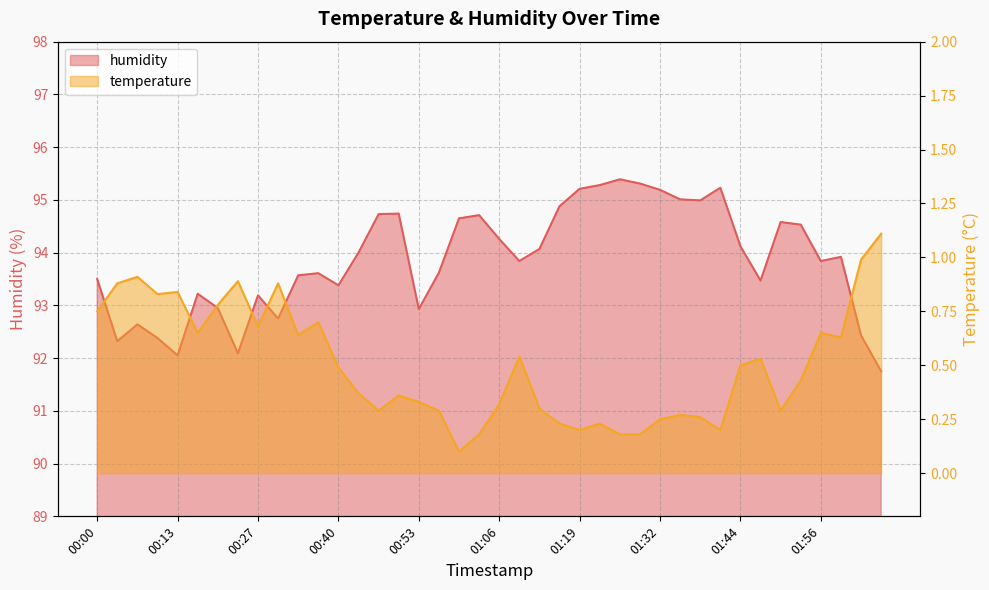

How many categories are shown in the chart?

40